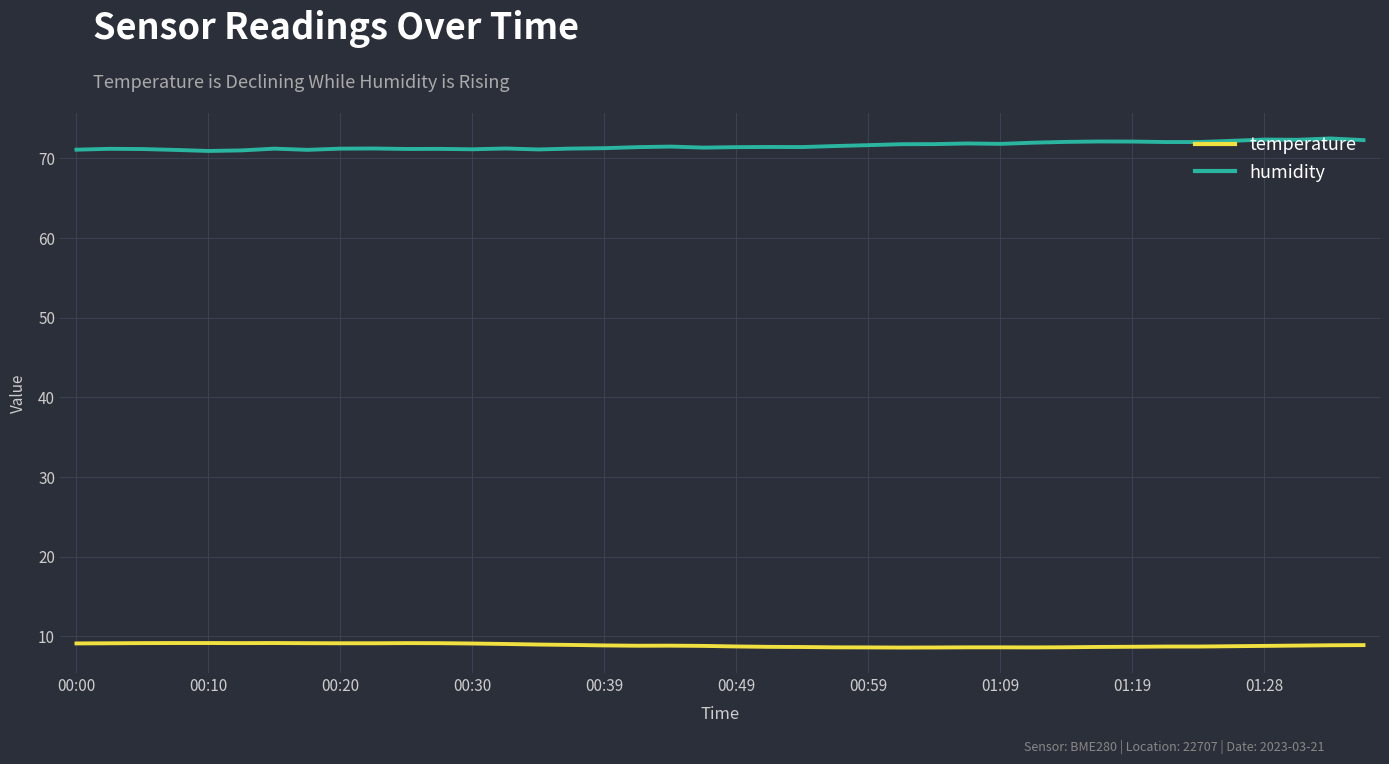

True or false: humidity and temperature intersect in this chart.

False